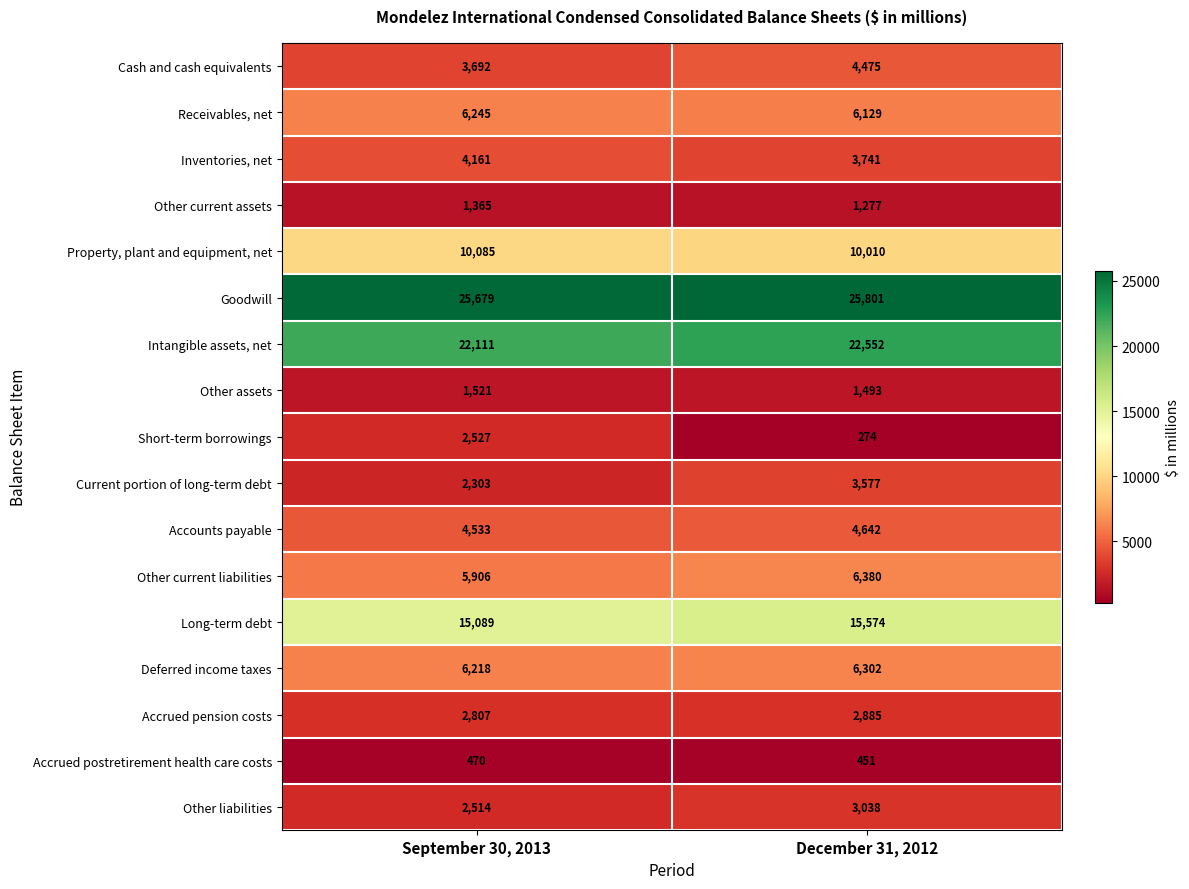

The Other liabilities series shows 2514 at September 30, 2013. True or false?

True